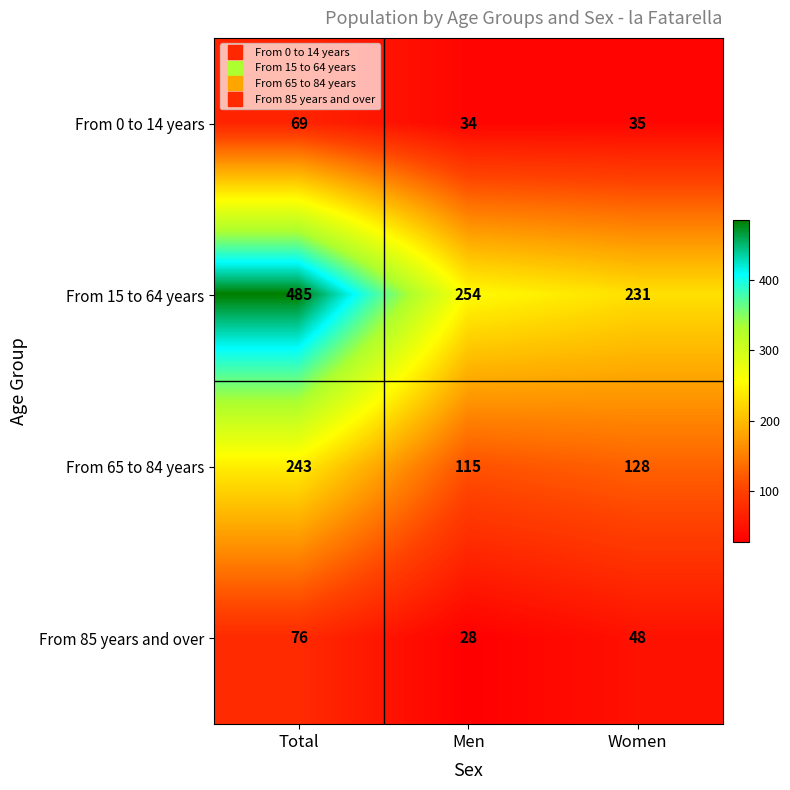

What is the smallest value displayed?

28